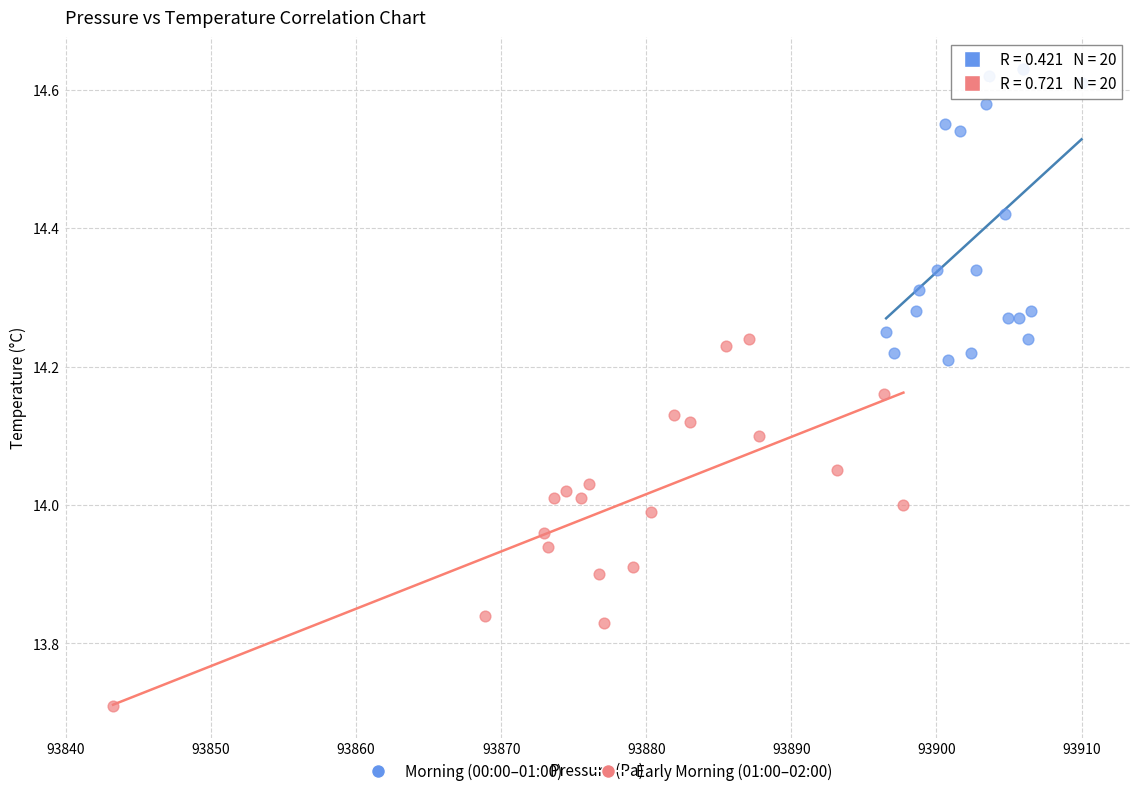

Which series contains the highest Y value?

Morning (00:00–01:00)